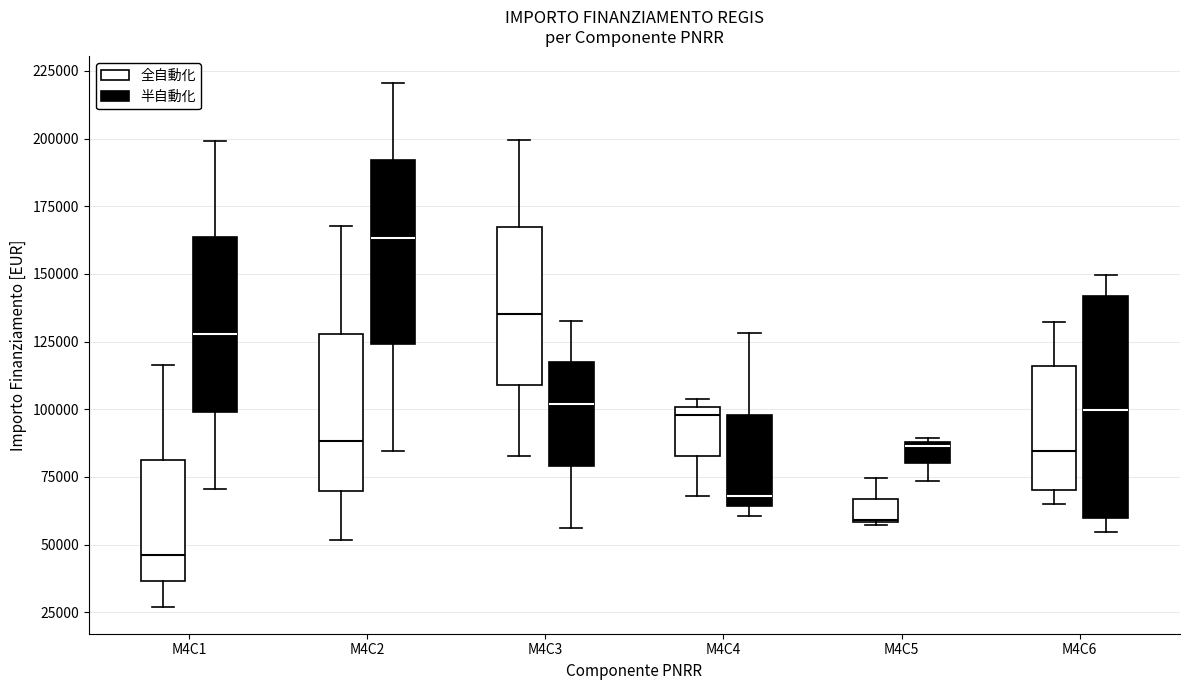

Which box has the highest median line?

M4C2 (半自動化)